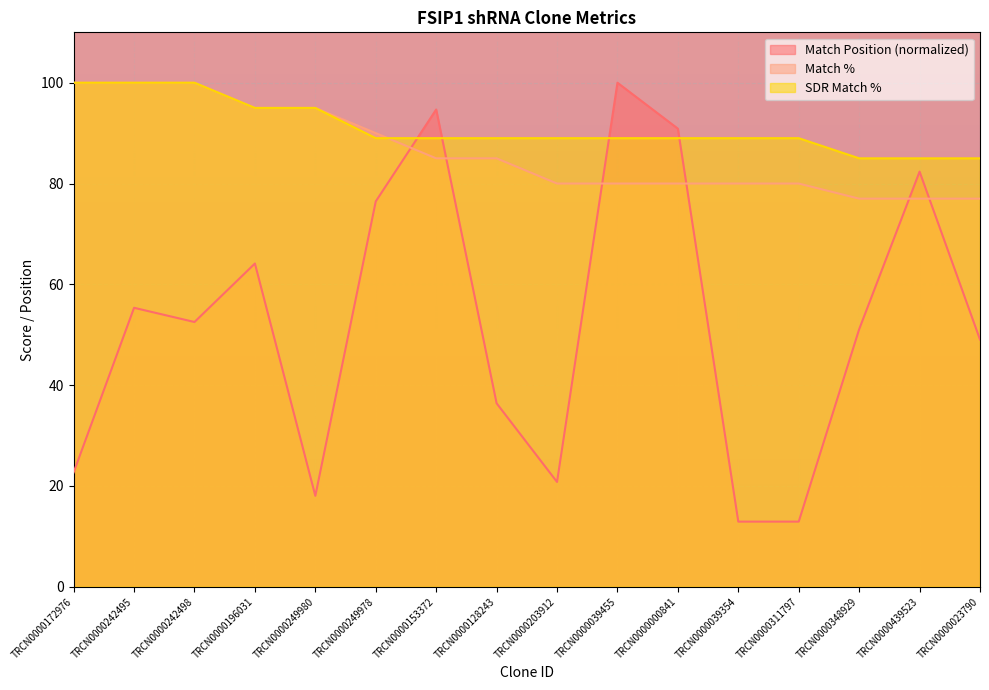

Which series has the widest spread of values?

Match Position (normalized)